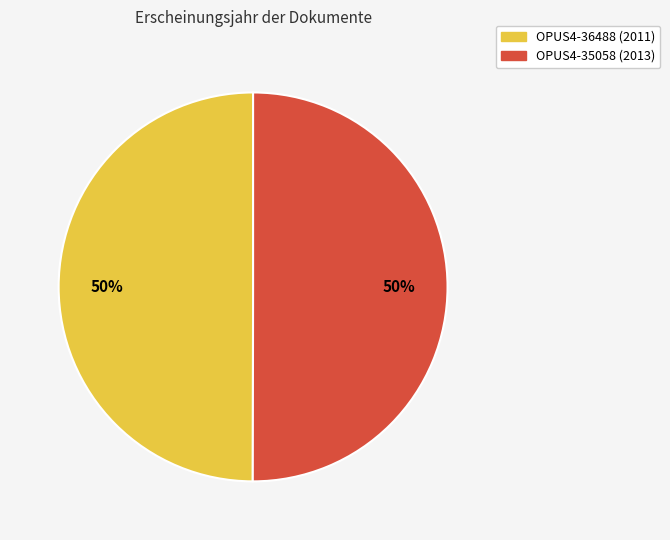

Combined, do OPUS4-36488 and OPUS4-35058 account for over 50%?

Yes